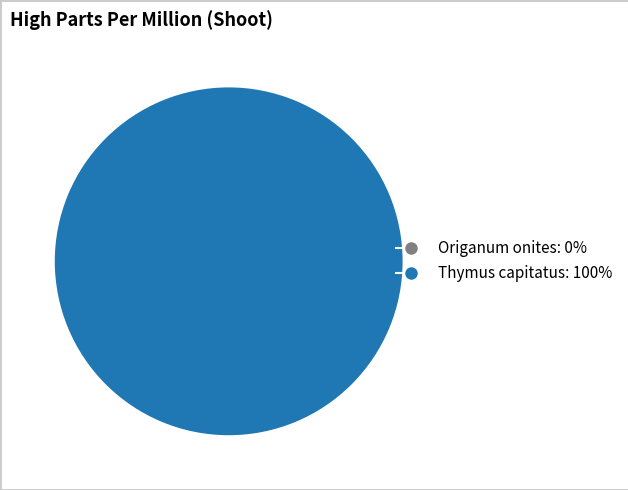

How many slices are in this pie chart?

2